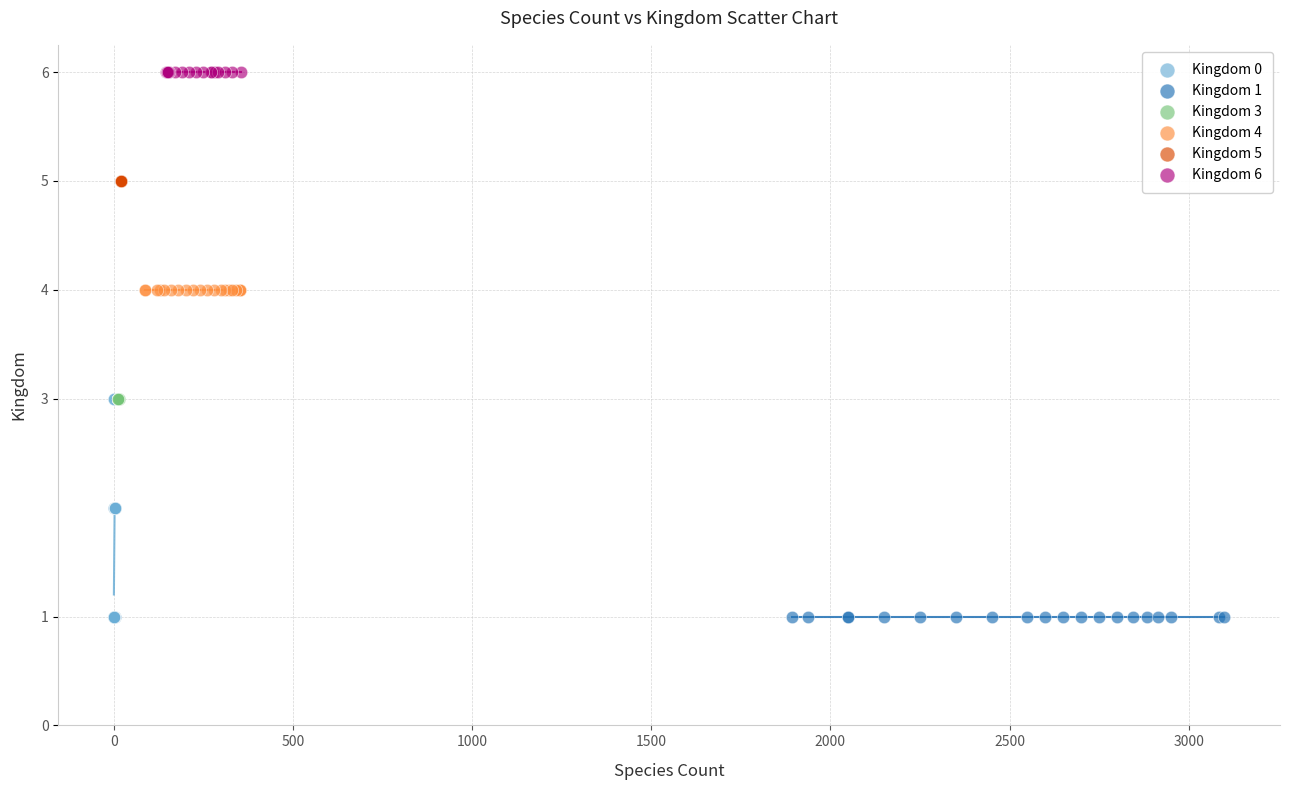

Which series contains the highest Y value?

Kingdom 6